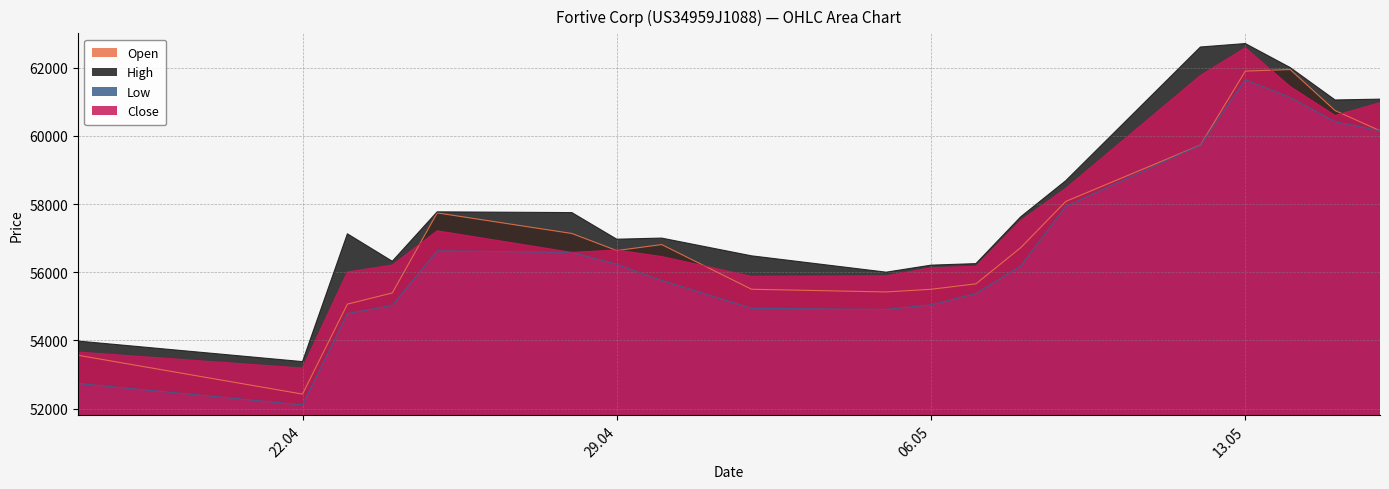

Rank the series by their average value, from highest to lowest.

High, Close, Open, Low